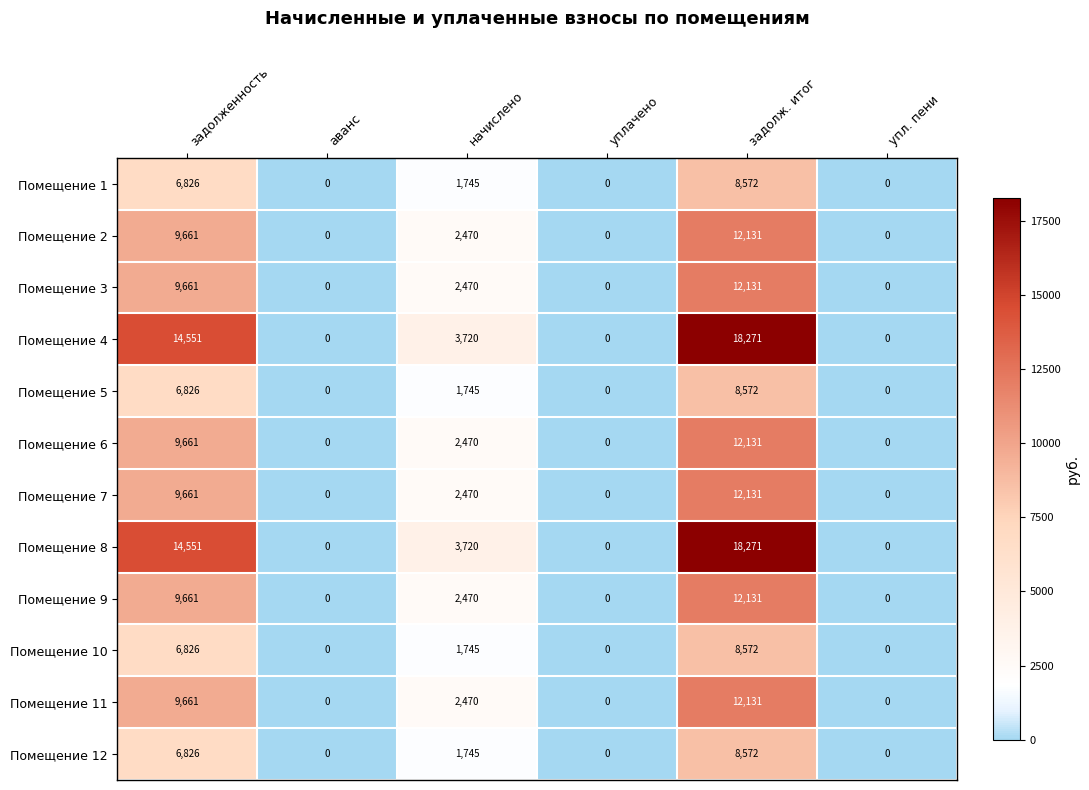

Which category has the highest value across all series?

задолж. итог